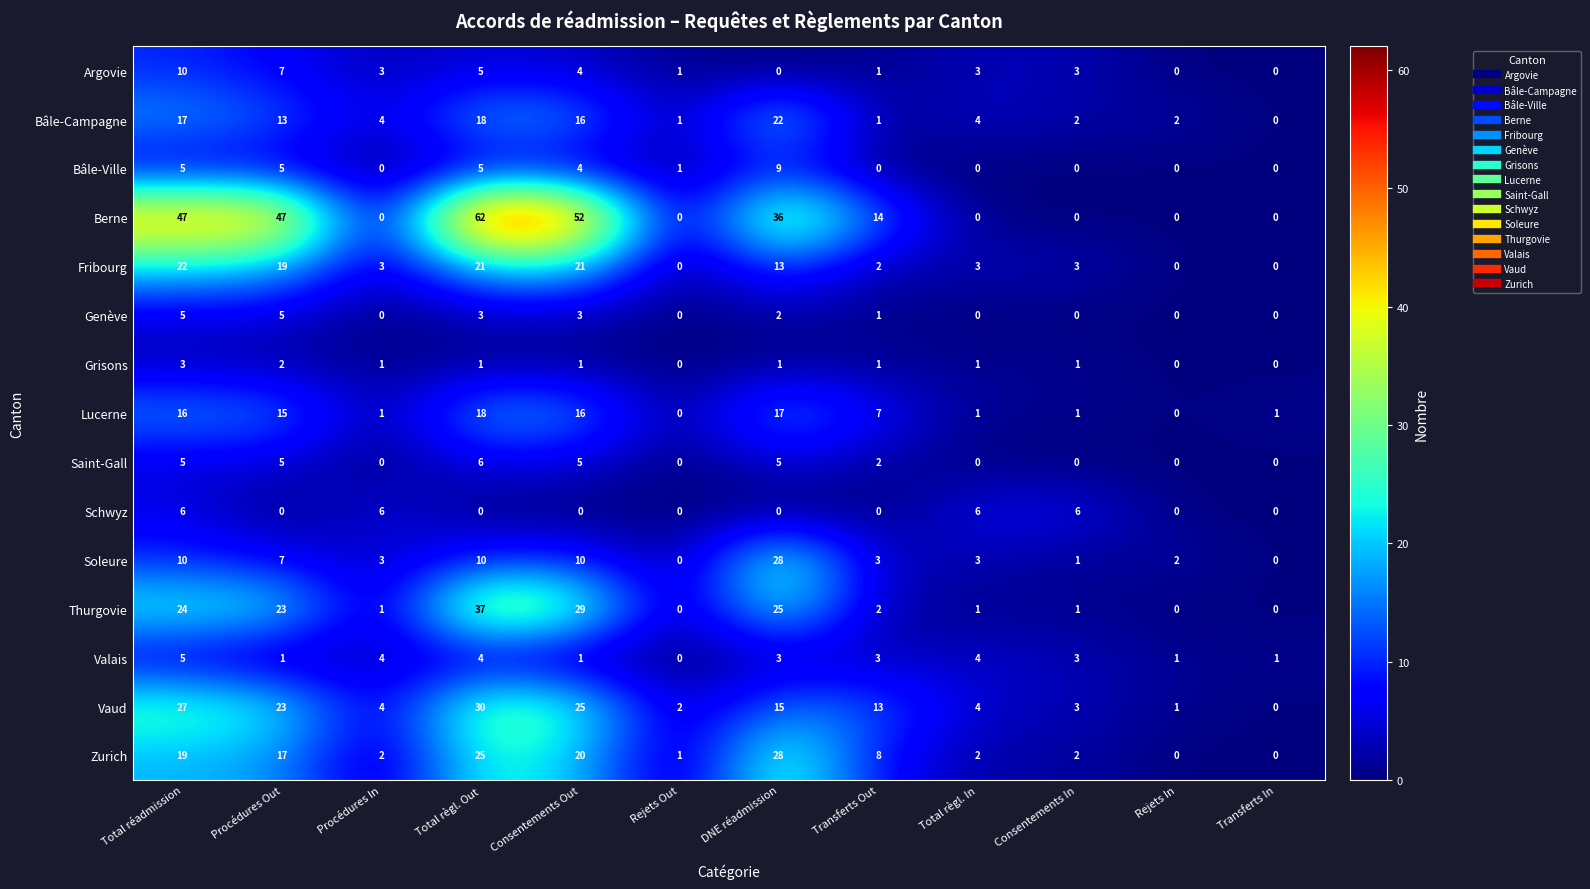

What is the sum of all Berne values?

258